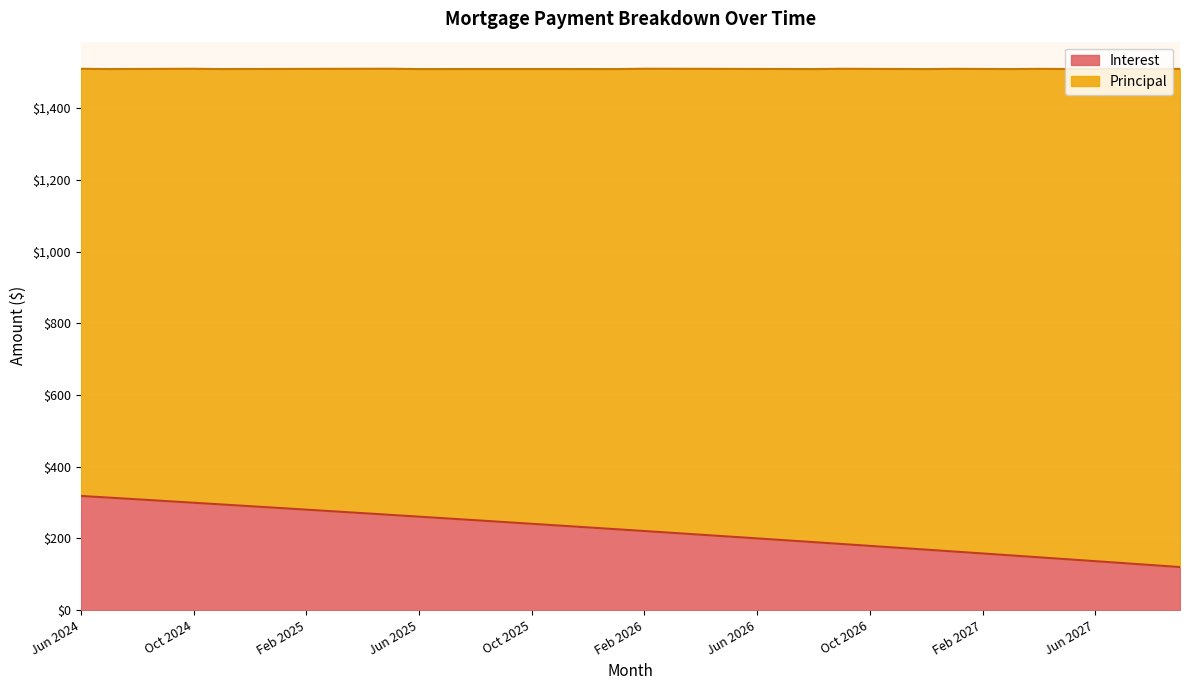

Reading right to left, extract all data points from this chart.

120.2	125.6	131.1	136.5	141.9	147.3	152.7	158.0	163.4	168.7	173.9	179.2	184.4	189.7	194.9	200.1	205.2	210.4	215.5	220.6	225.7	230.7	235.8	240.8	245.8	250.8	255.7	260.7	265.6	270.5	275.4	280.2	285.1	289.9	294.7	299.5	304.3	309.0	313.8	318.5